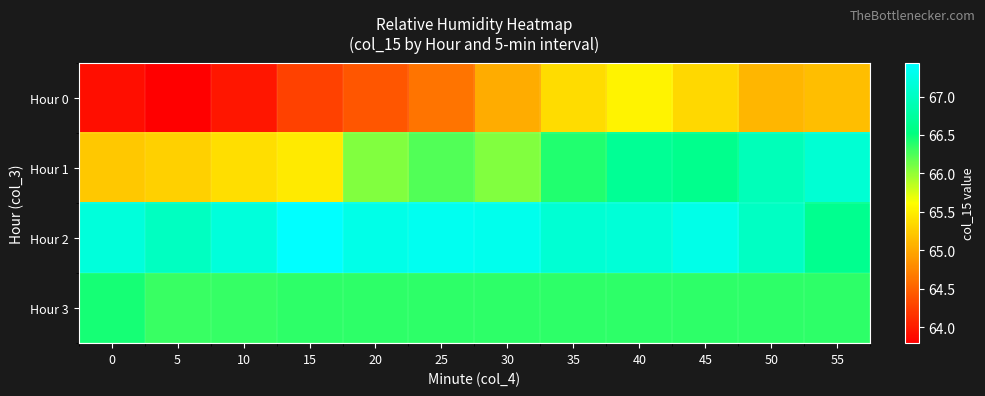

Reading left to right, what are all the values shown in this chart?

Hour 0: 0=63.9	5=63.8	10=64.0	15=64.3	20=64.4	25=64.6	30=65.0	35=65.4	40=65.5	45=65.3	50=65.1	55=65.2
Hour 1: 0=65.2	5=65.3	10=65.4	15=65.5	20=66.1	25=66.2	30=66.1	35=66.4	40=66.7	45=66.6	50=66.9	55=67.1
Hour 2: 0=67.2	5=67.0	10=67.2	15=67.4	20=67.3	25=67.3	30=67.3	35=67.1	40=67.2	45=67.3	50=67.0	55=66.6
Hour 3: 0=66.5	5=66.3	10=66.3	15=66.4	20=66.4	25=66.4	30=66.4	35=66.4	40=66.4	45=66.4	50=66.4	55=66.4